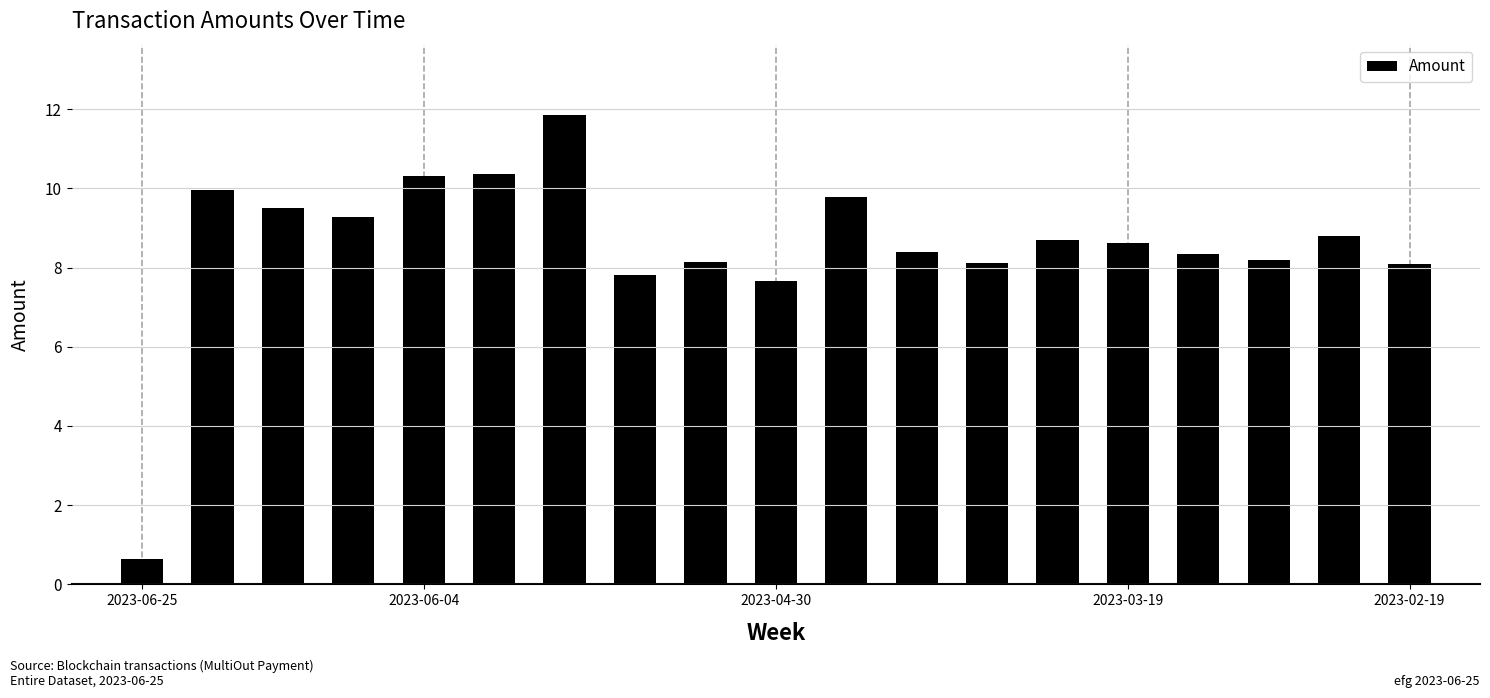

What is the value of the 5th bar from the left?

10.3